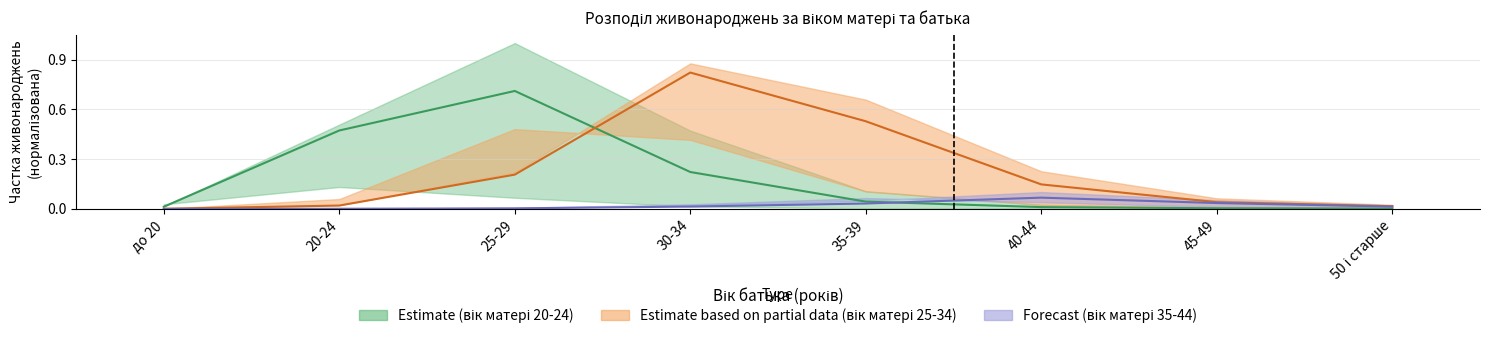

Which series ends up on top after the final intersection of 40-44 and 20-24?

40-44